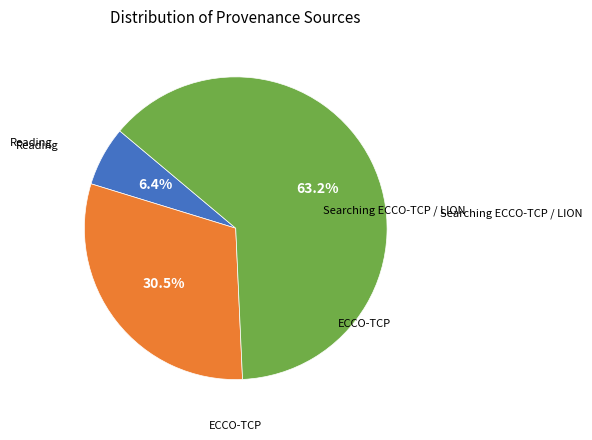

Is there any slice that represents more than half of the pie?

Yes